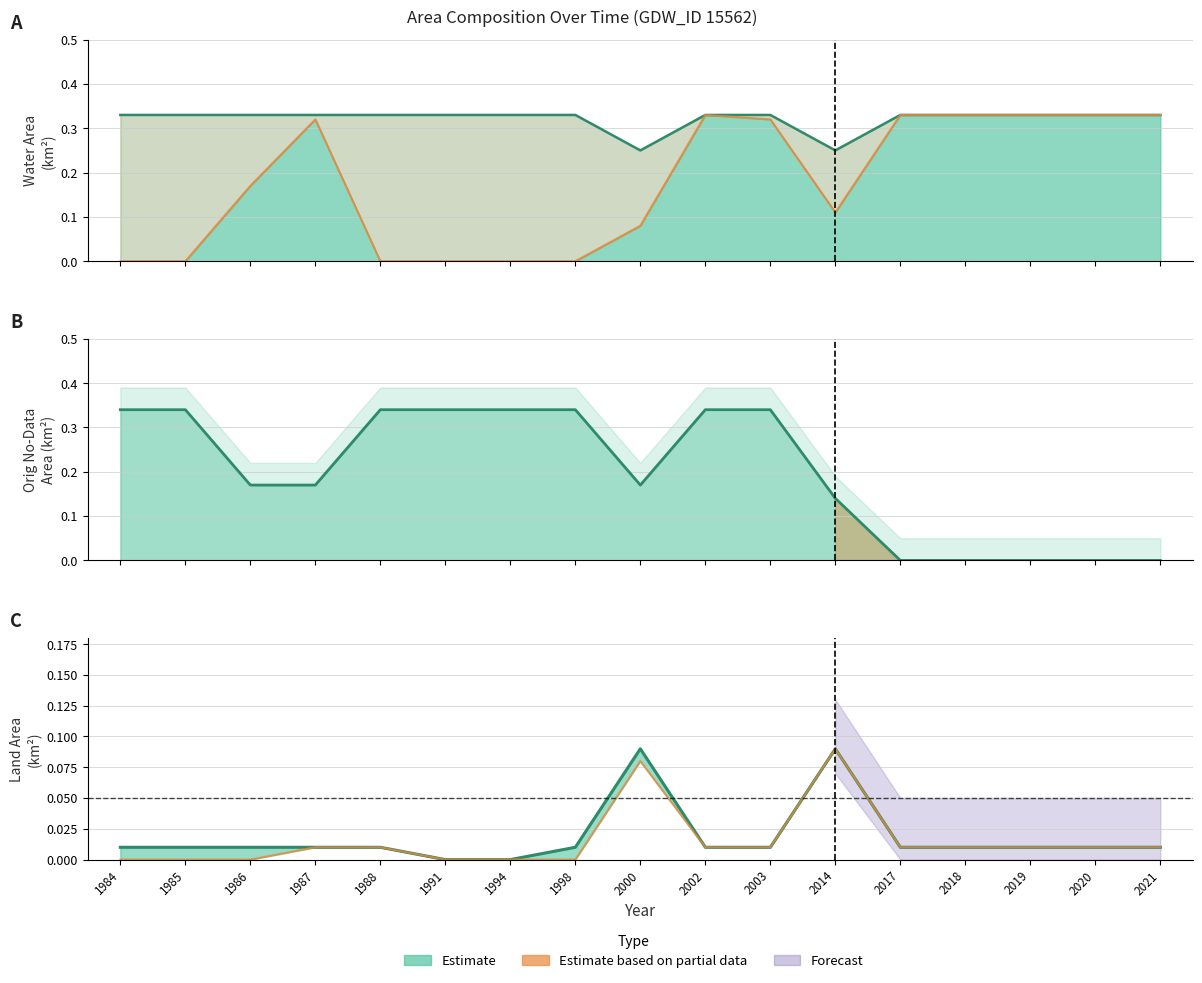

True or false: landArea and origlandArea cross at least once.

False